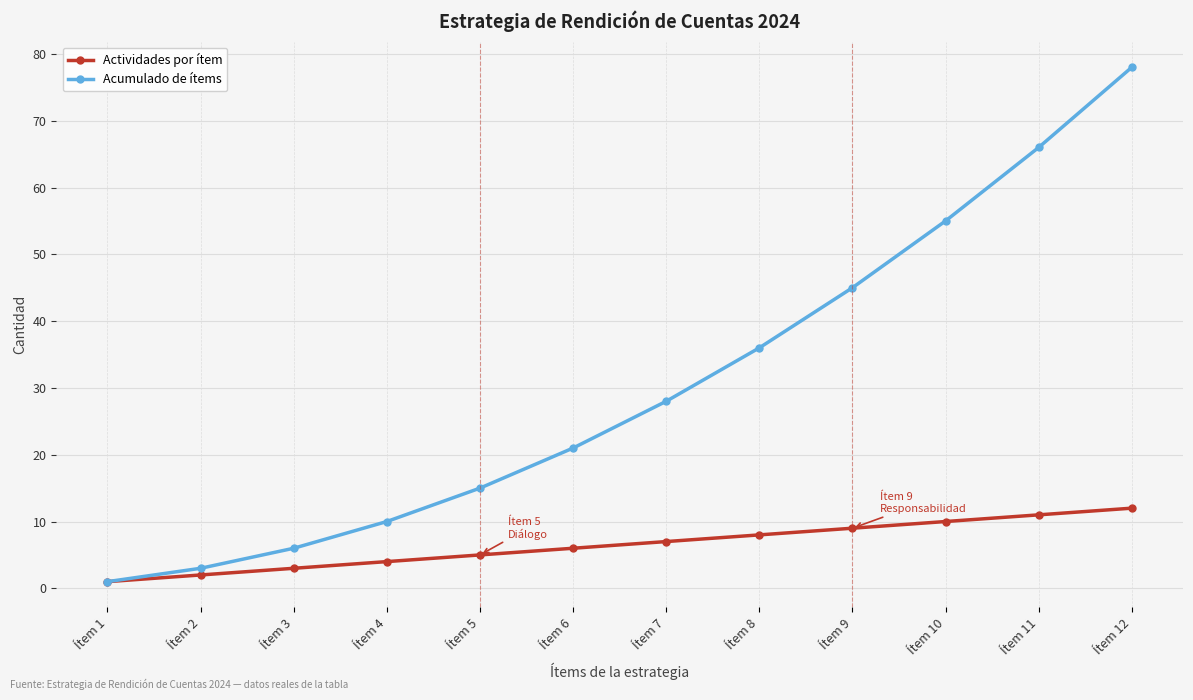

How many lines are shown in the chart?

2